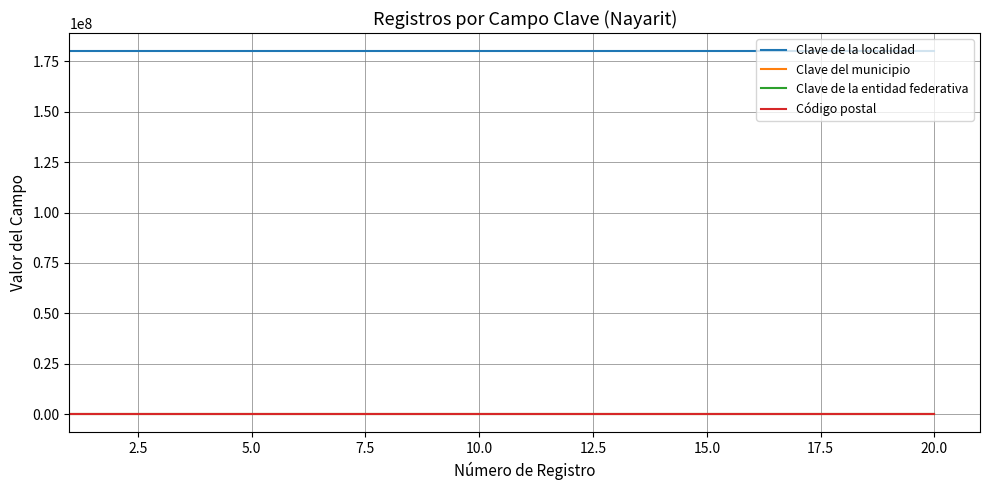

How many lines are shown in the chart?

4